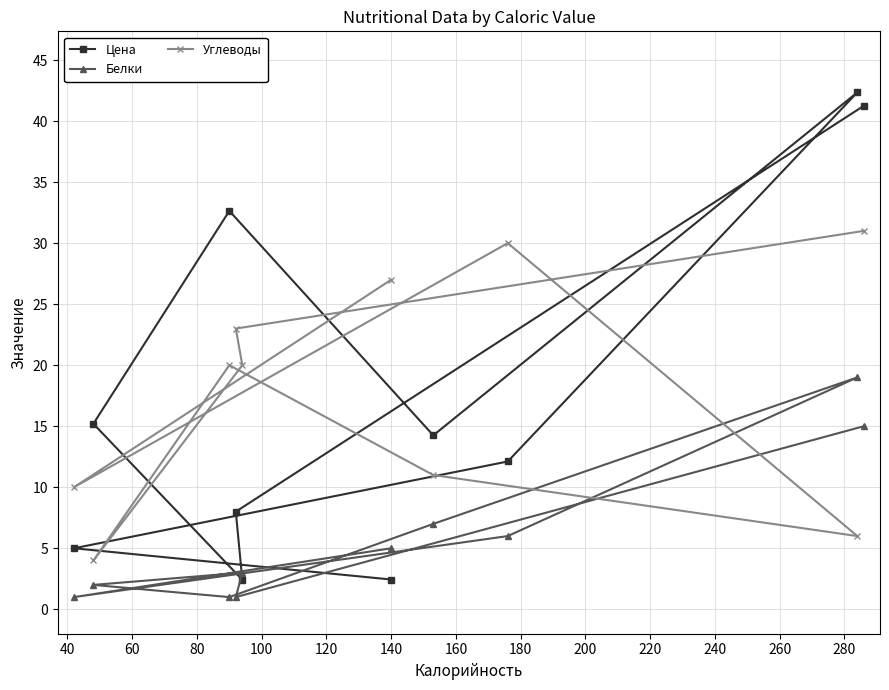

What are all the series names shown in the legend?

Цена, Белки, Углеводы